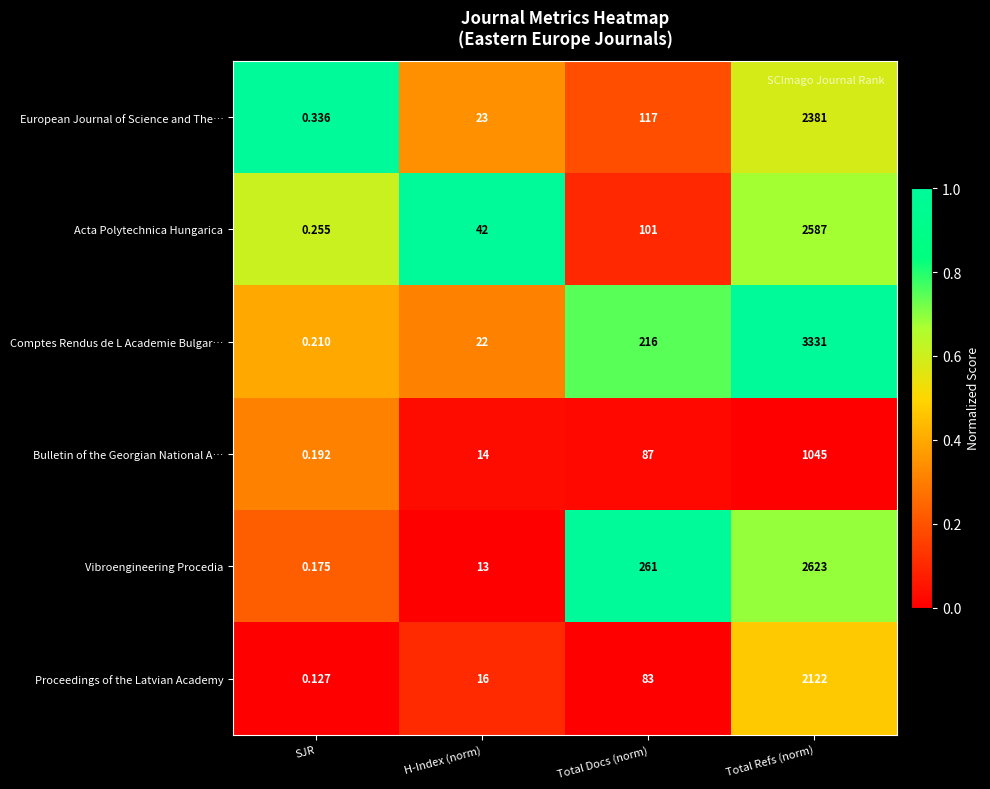

Which series changed the most between H-Index (norm) and Total Refs (norm)?

Comptes Rendus de L Academie Bulgar…